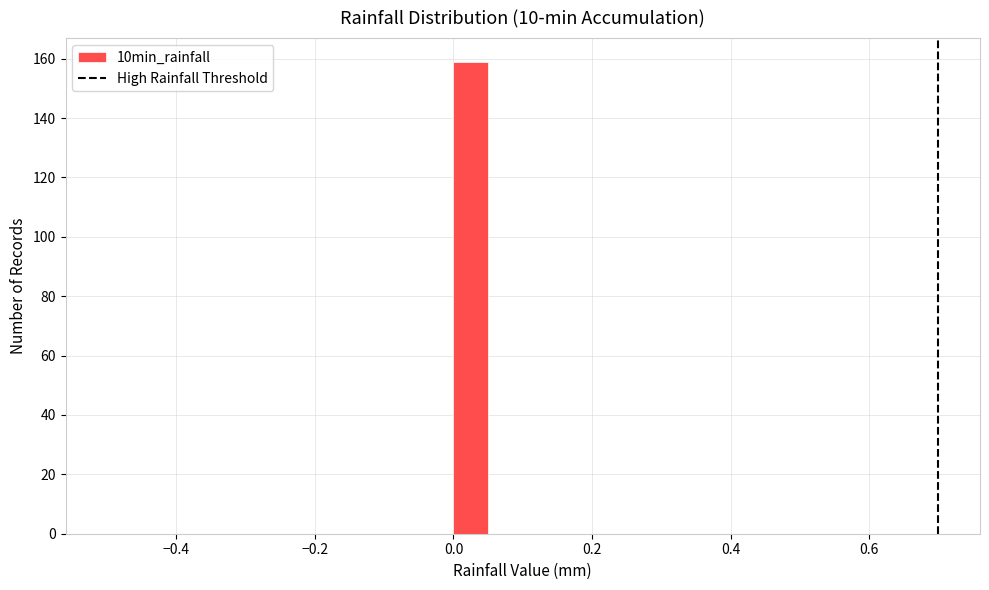

Read against the x-axis, roughly where is the centre of the tallest bar?

0.02